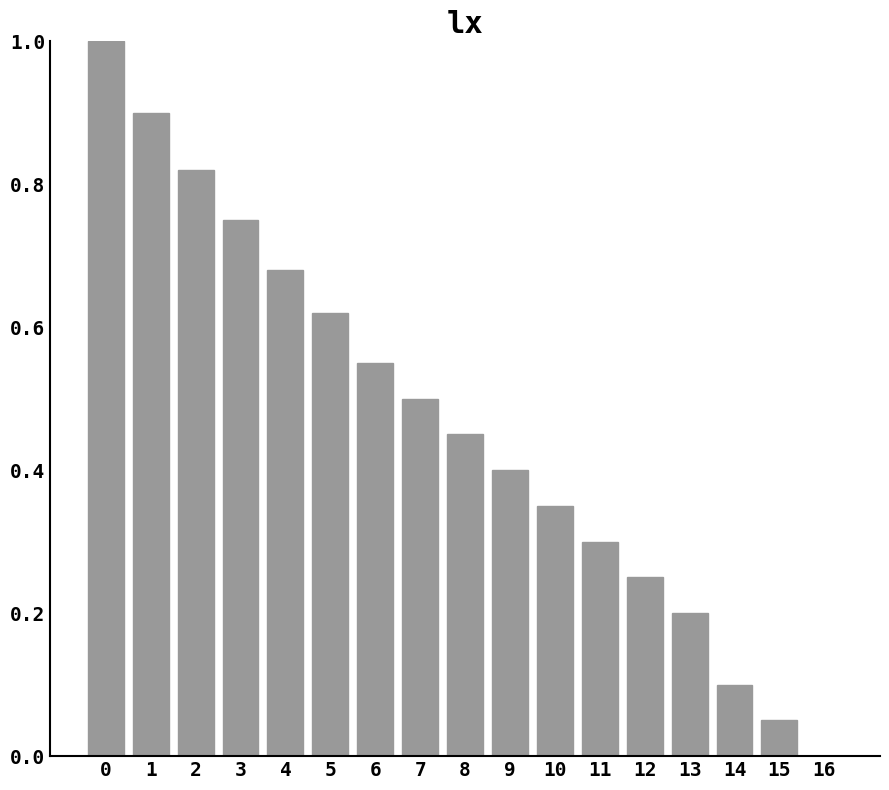

What is the maximum value shown in the chart?

1.0